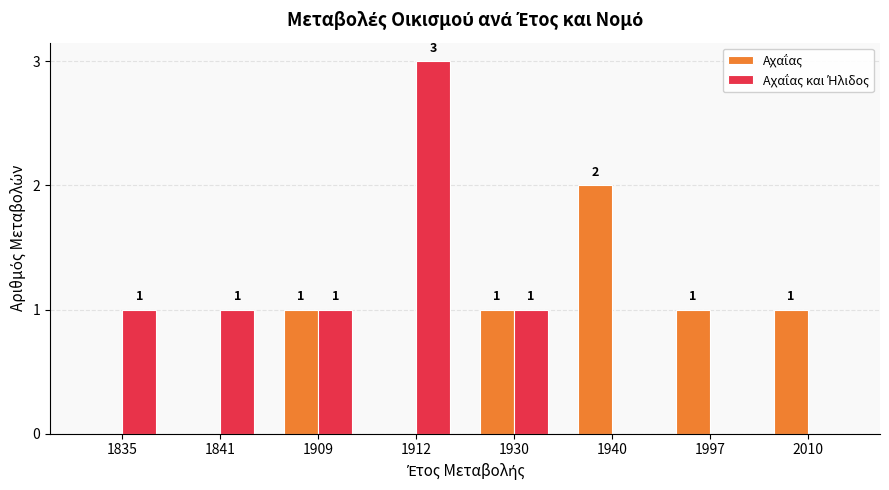

What is the greatest value displayed?

3